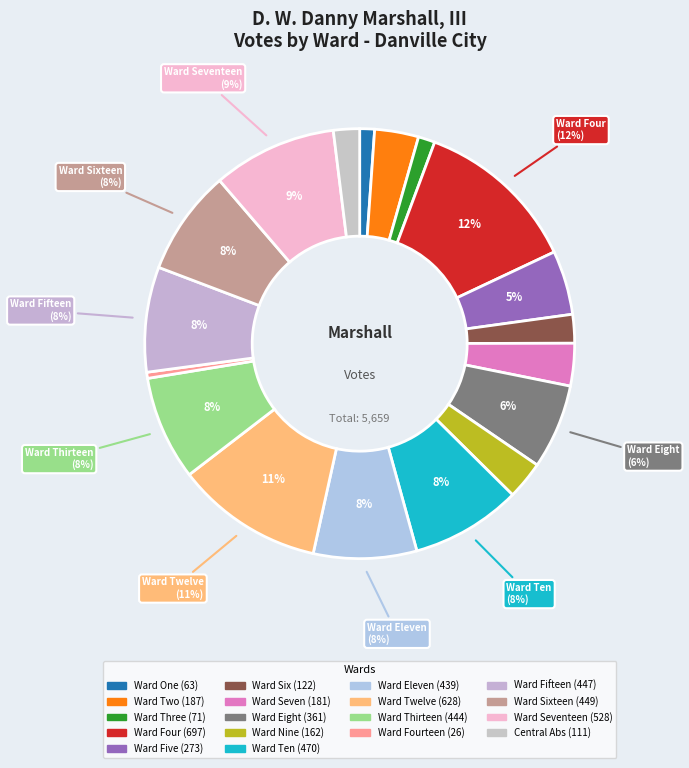

Approximately how many times larger is the value at Ward Twelve compared to Ward Eleven?

1.4